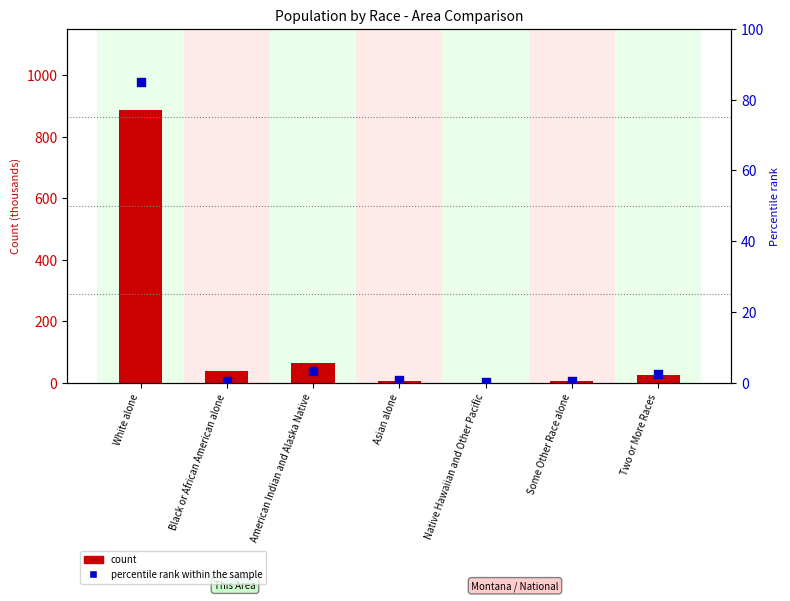

Which series has the widest spread of Y values?

count